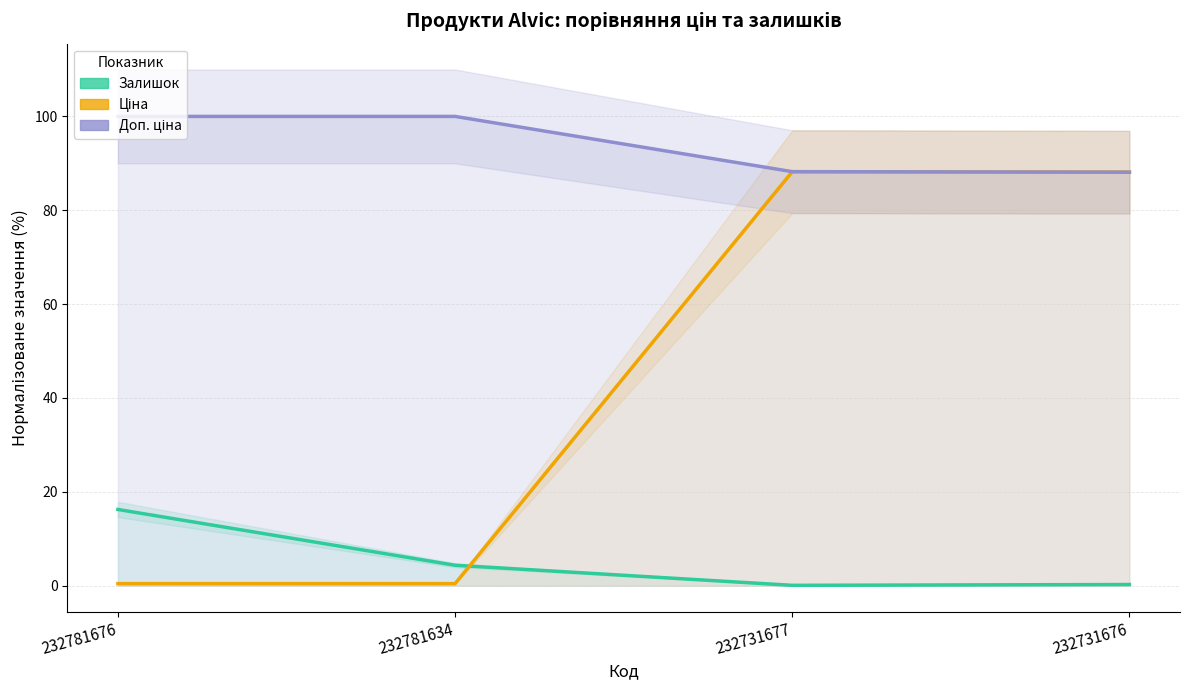

Is it true that Залишок equals 0.1 at 232731677?

False